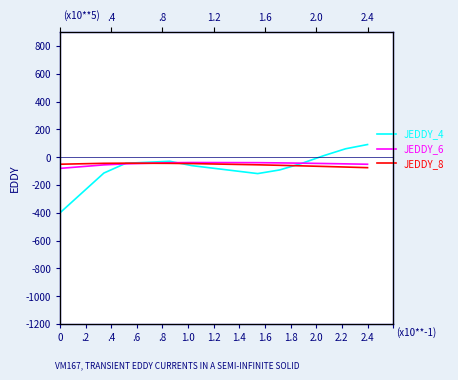

How many values in contact2 are below zero?

14